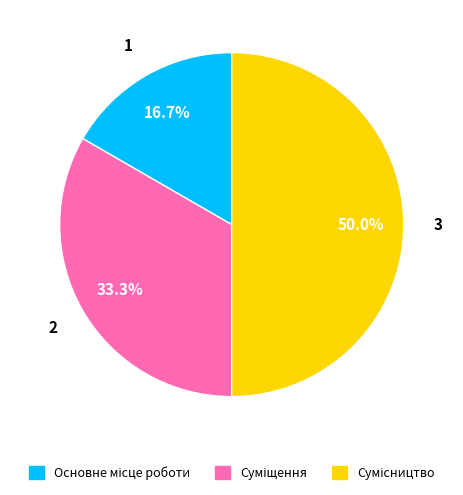

How many segments does this pie chart have?

3